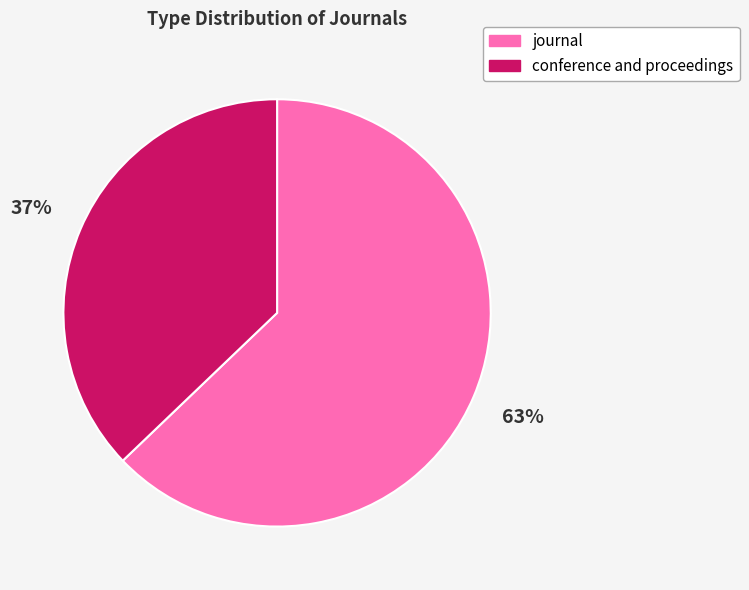

Which slice represents more than half of the pie?

journal